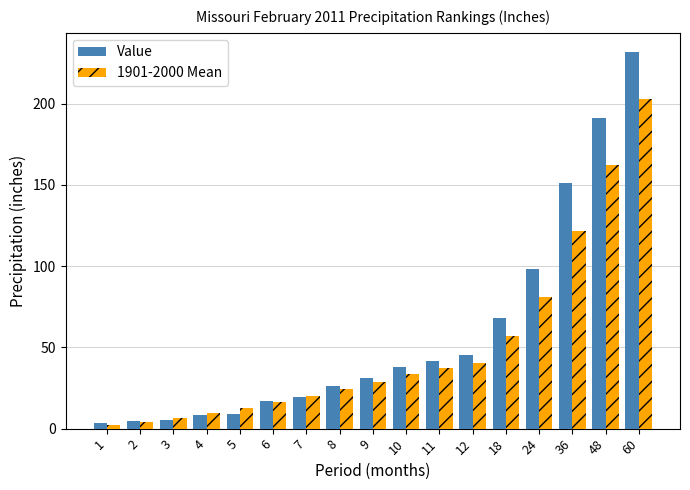

What is the total value across all series at 60?

434.7